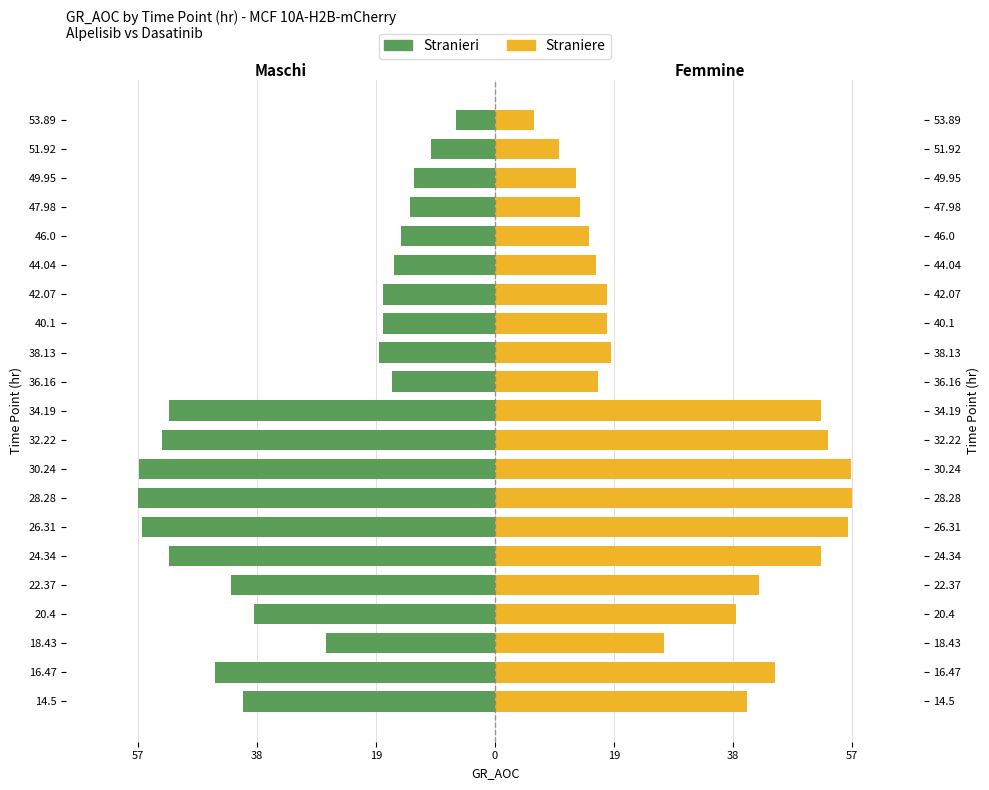

At how many categories does at least one series exceed 54?

3